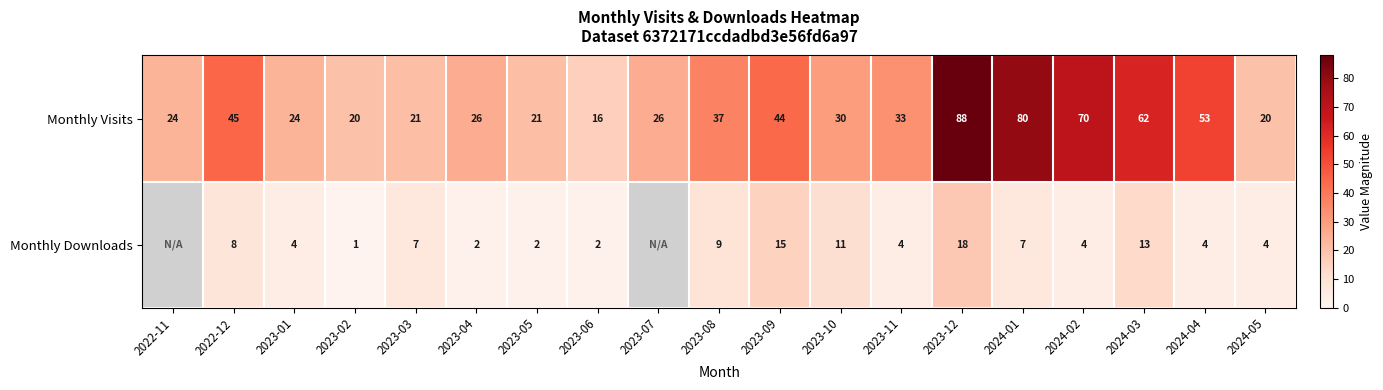

Is the value of Monthly Downloads at 2023-02 greater than the value of Monthly Visits at 2022-12?

No